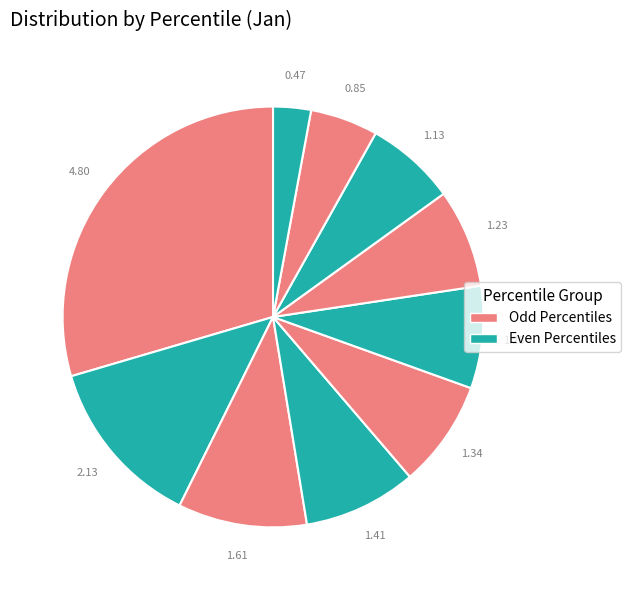

Does any single category account for the majority?

No